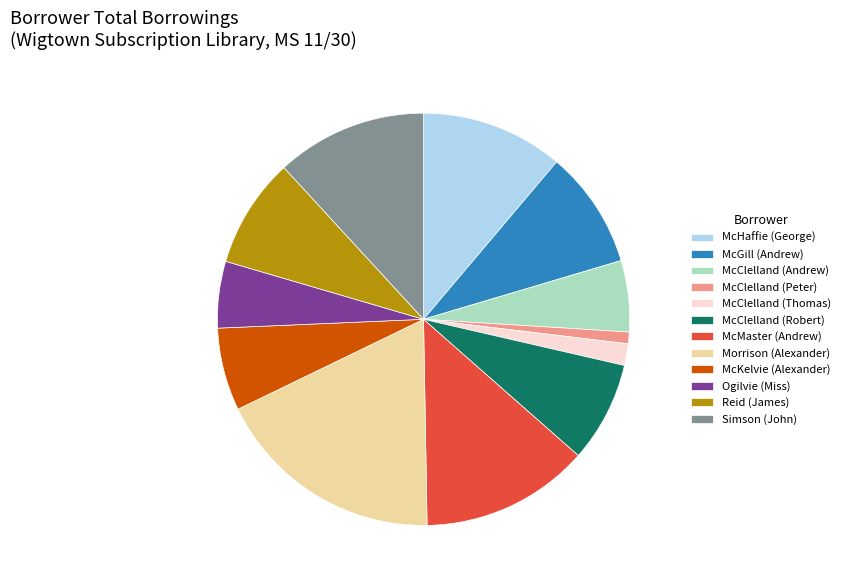

How many segments does this pie chart have?

12